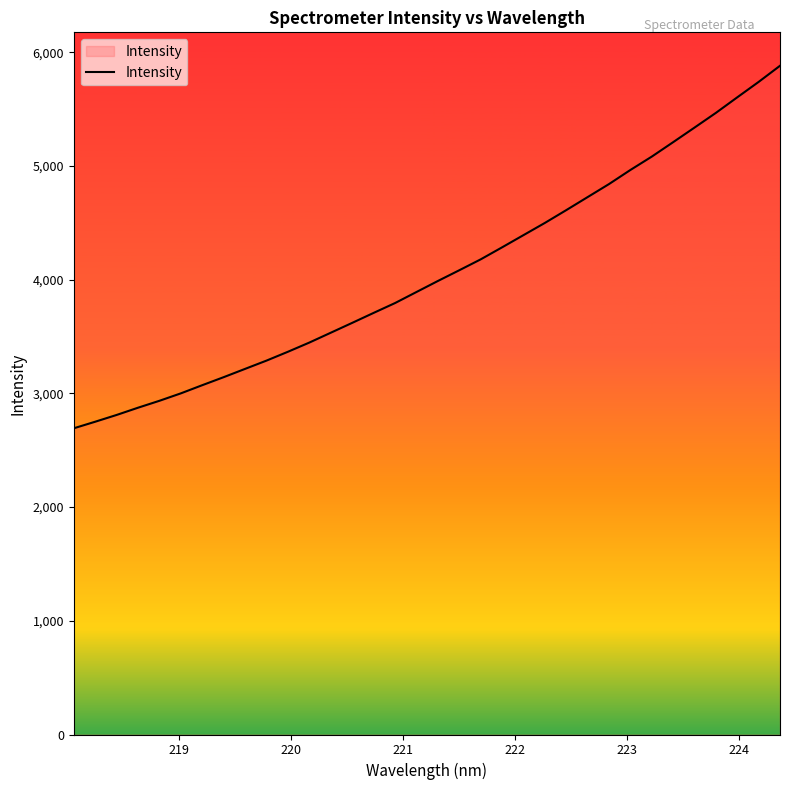

What is the maximum value shown in the chart?

5881.1